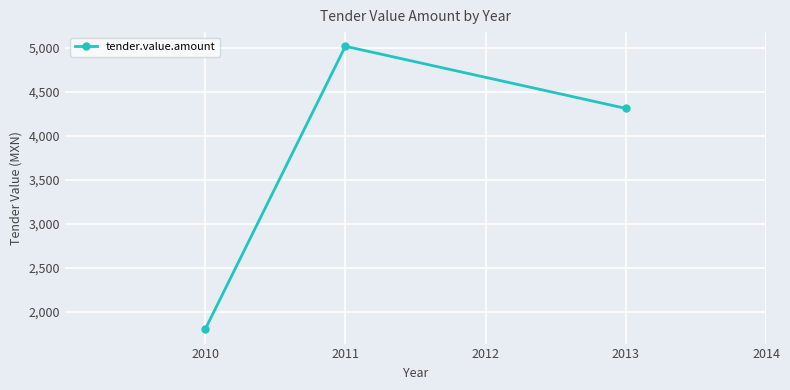

What is the change in value from 2010 to 2011?

+3221.6